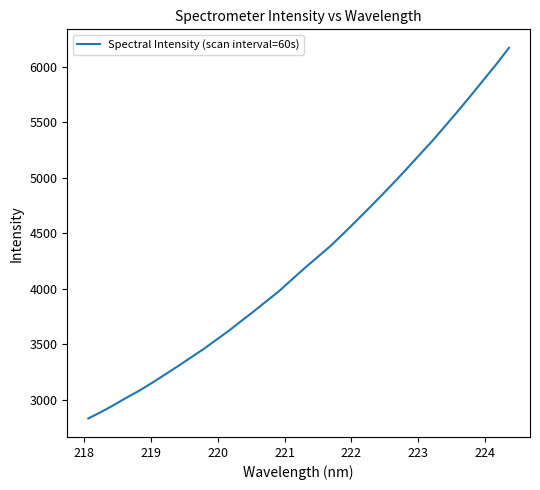

What is the difference between the second highest and second lowest values?

3131.7